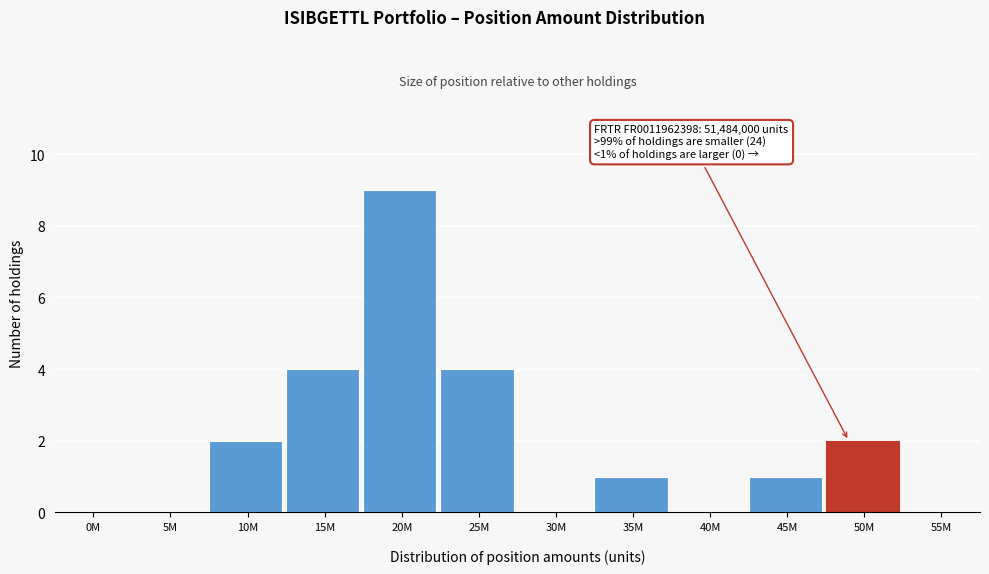

What is the maximum value shown in the chart?

9